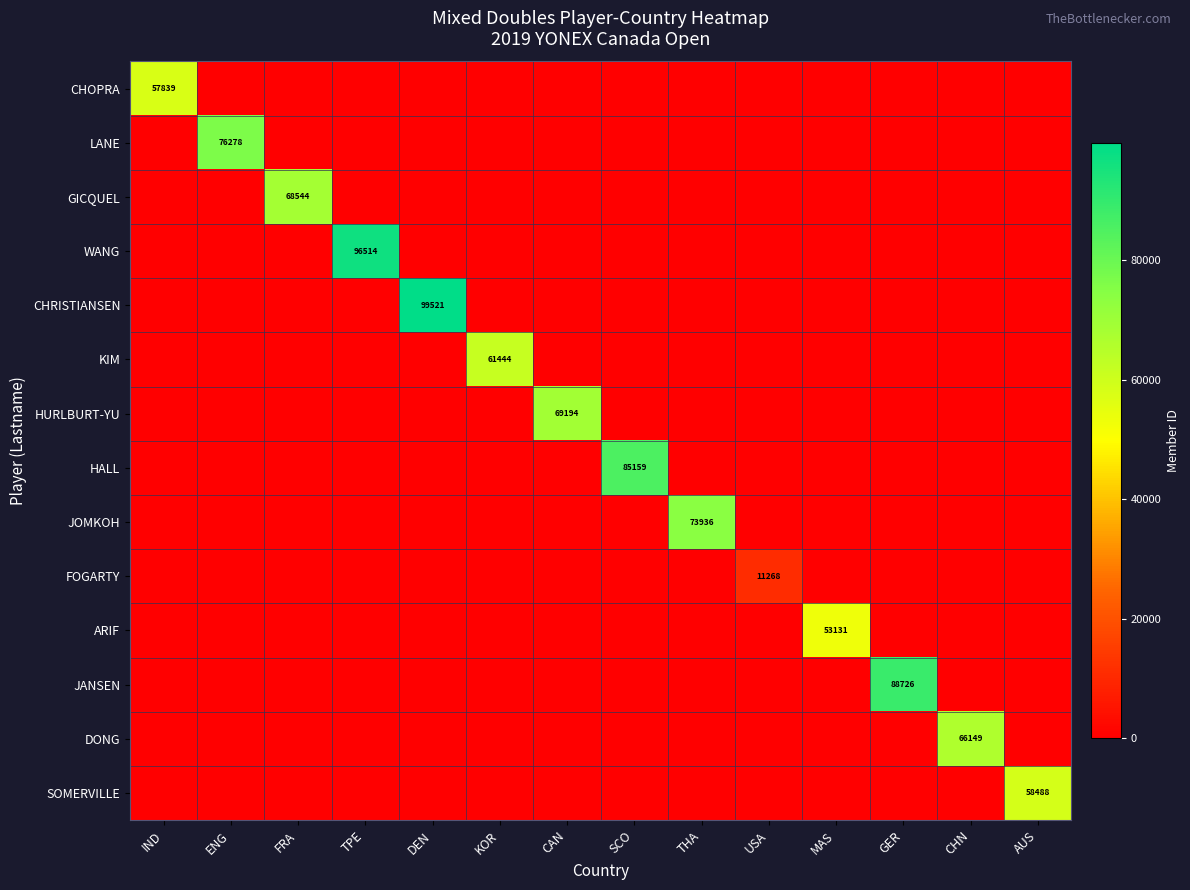

The value of JOMKOH at THA is 73936. True or false?

True